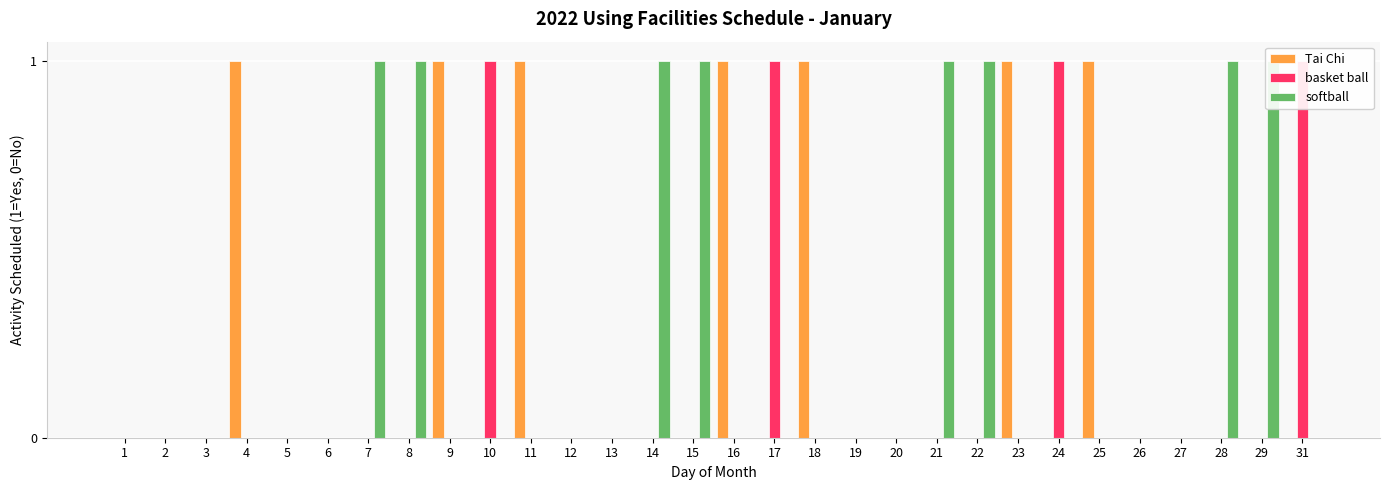

True or false: basket ball has a value of 0 at 12.

True